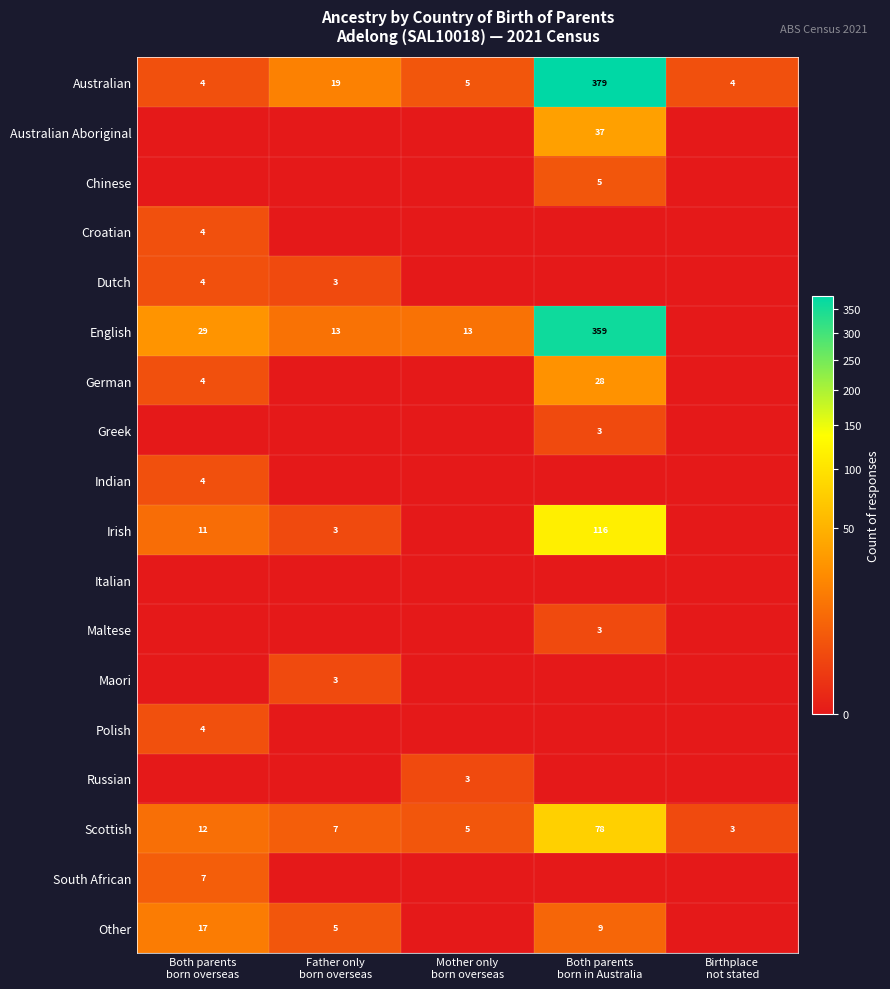

What is the difference between the maximum and minimum values in the Australian Aboriginal series?

37